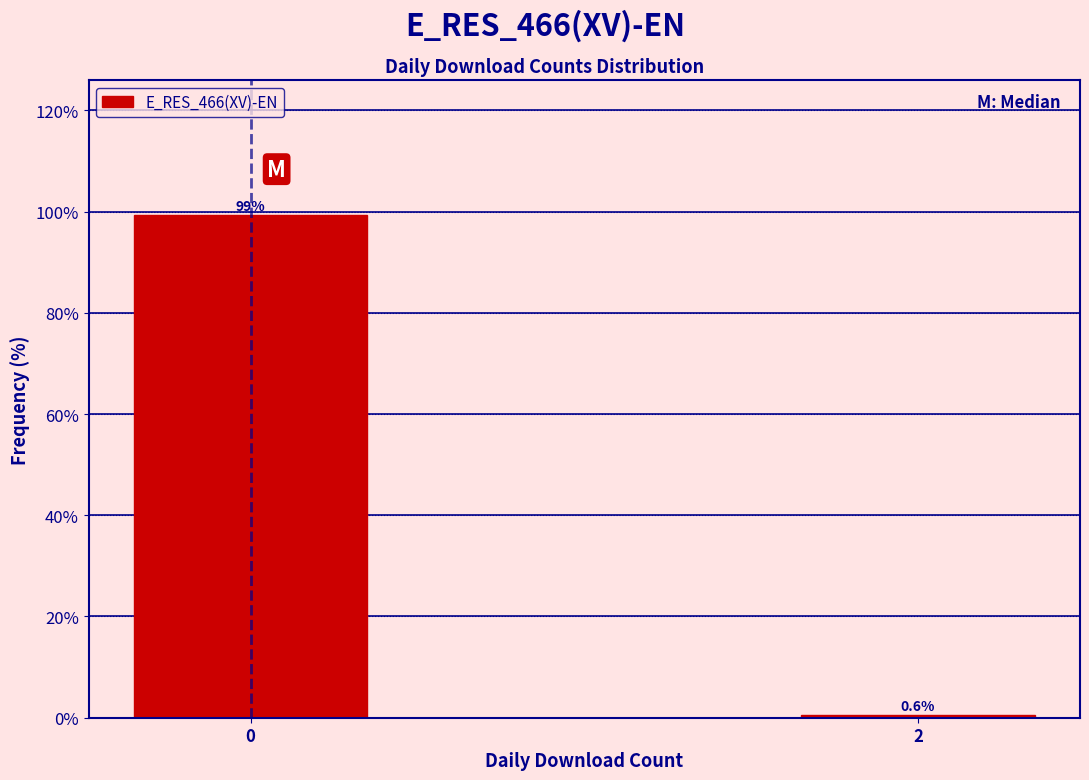

Reading left to right, list all the values displayed in this chart.

0=99.4	2=0.6